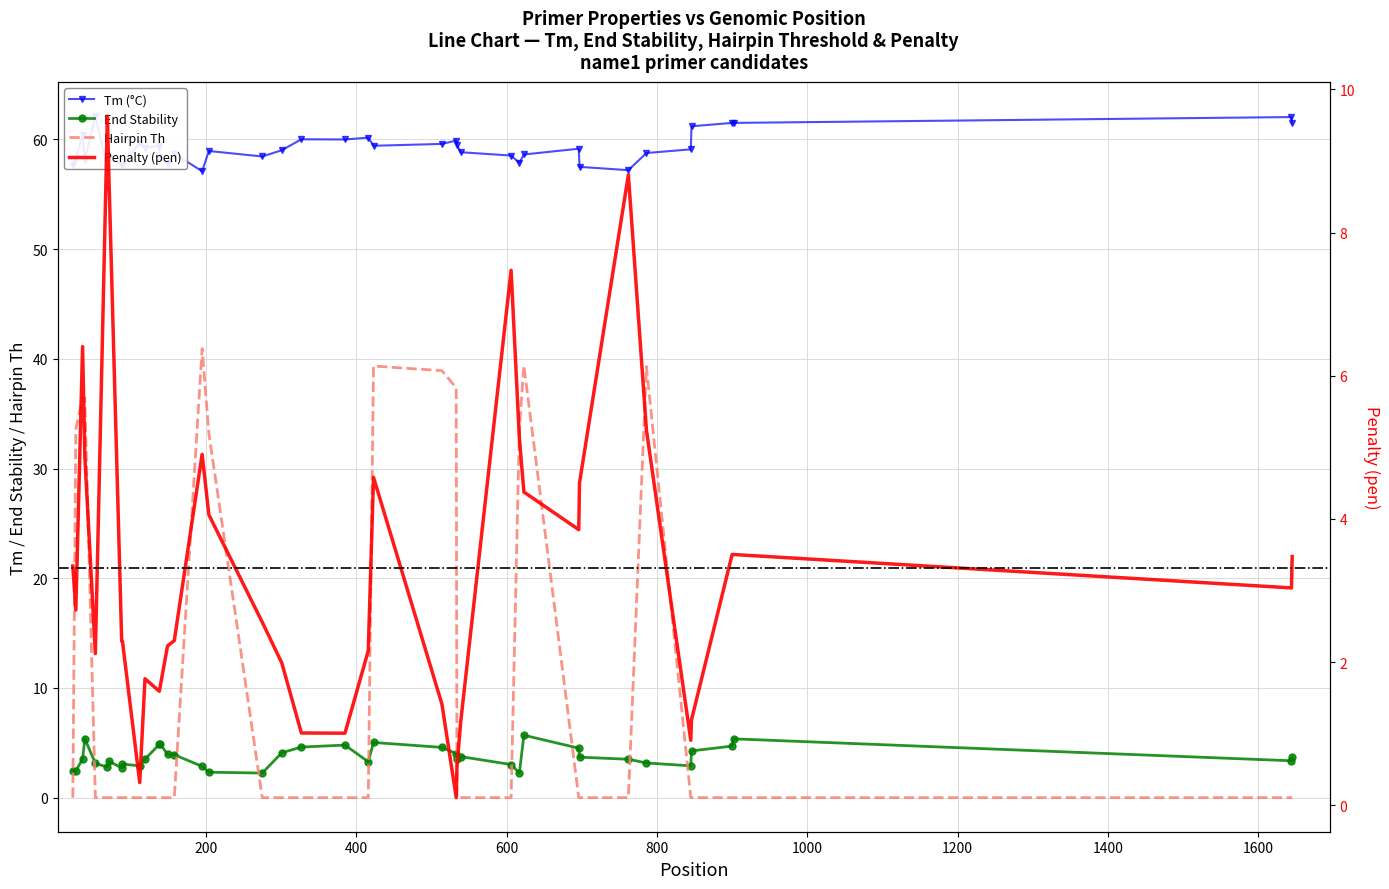

True or false: Hairpin Th and End Stability intersect in this chart.

True